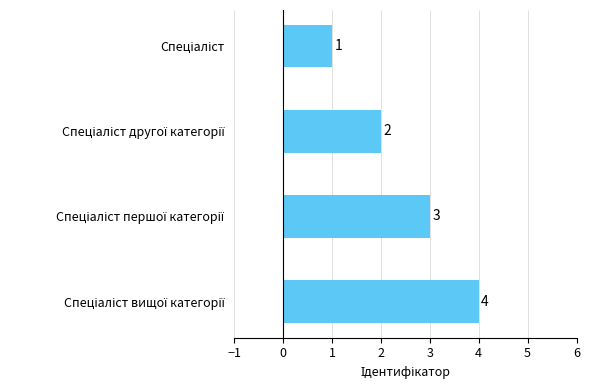

What is the sum of all values?

10